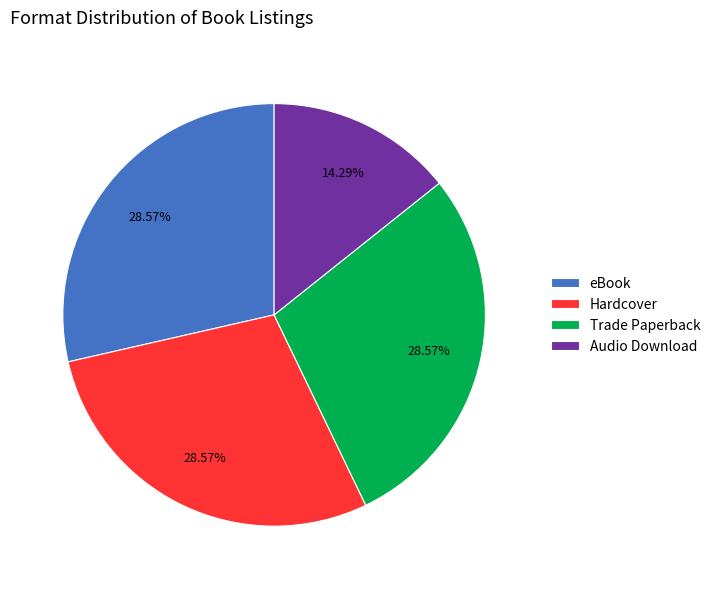

How many segments does this pie chart have?

4